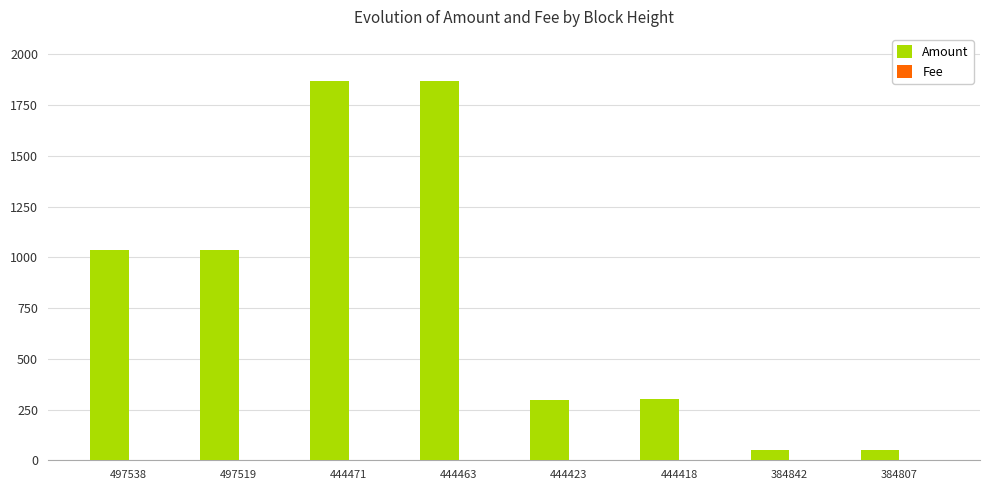

What is the total value across all series at 444423?

300